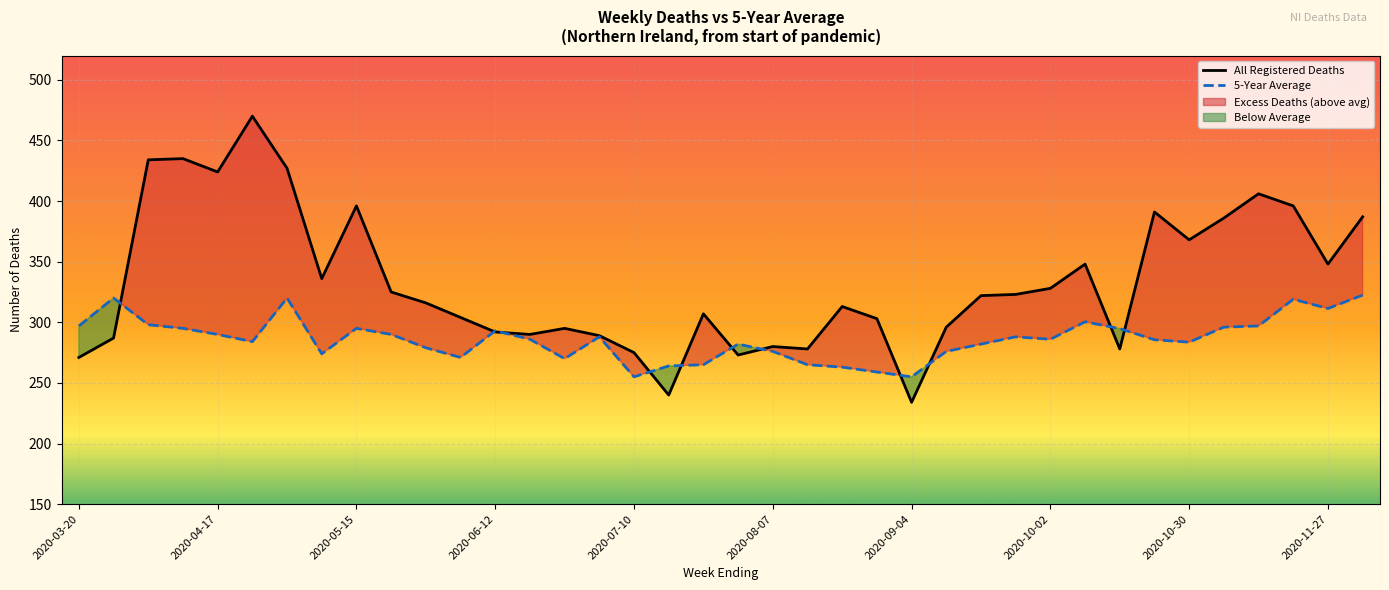

The value of All Registered Deaths at 2020-10-30 is 626.0. True or false?

False